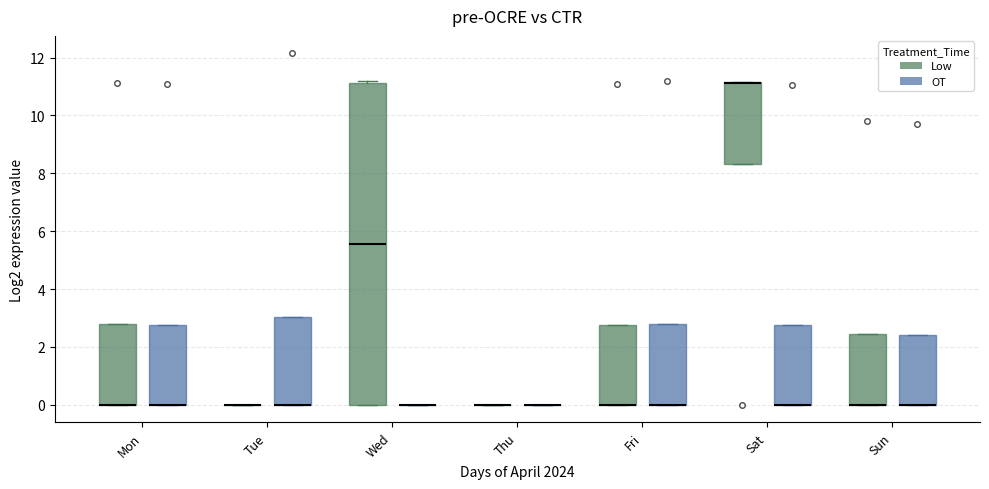

Which box is the tallest, from its lower edge to its upper edge?

Wed (Low)